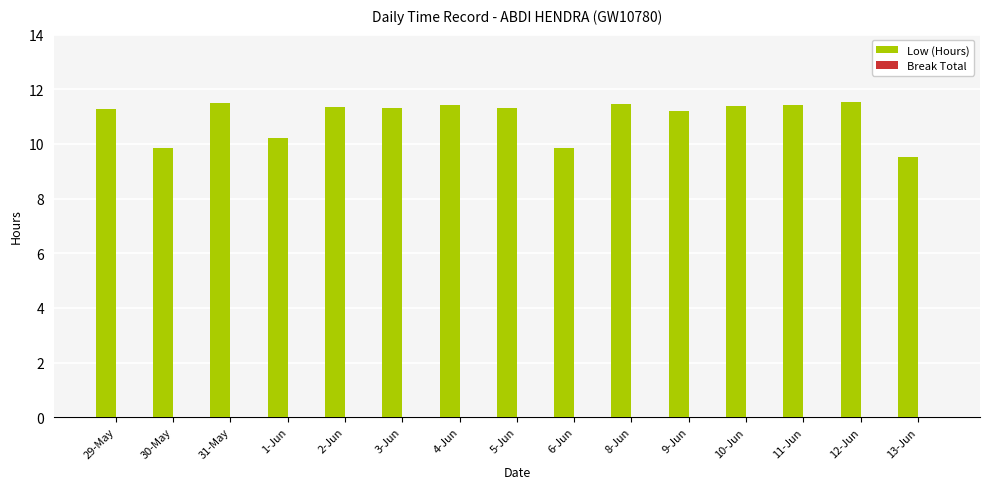

The value at 8-Jun is 11.4. True or false?

True